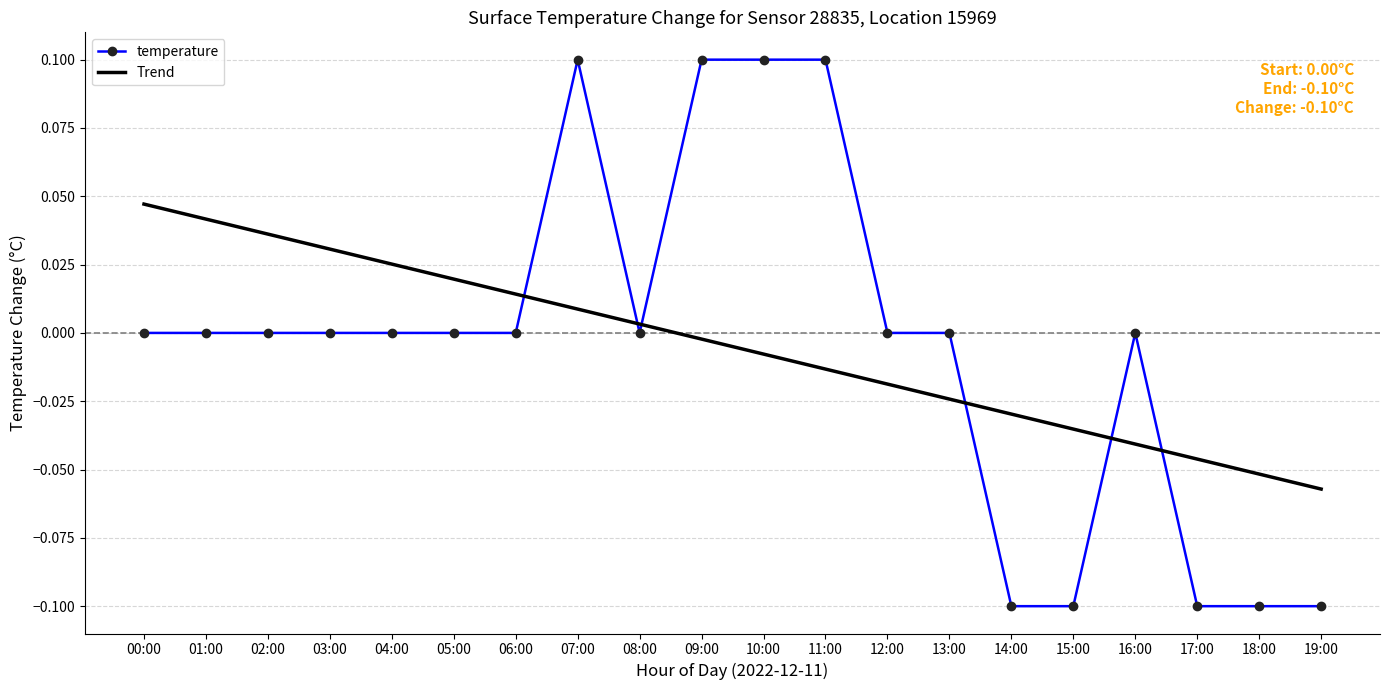

List the series in order of their peak value, highest first.

temperature, Trend